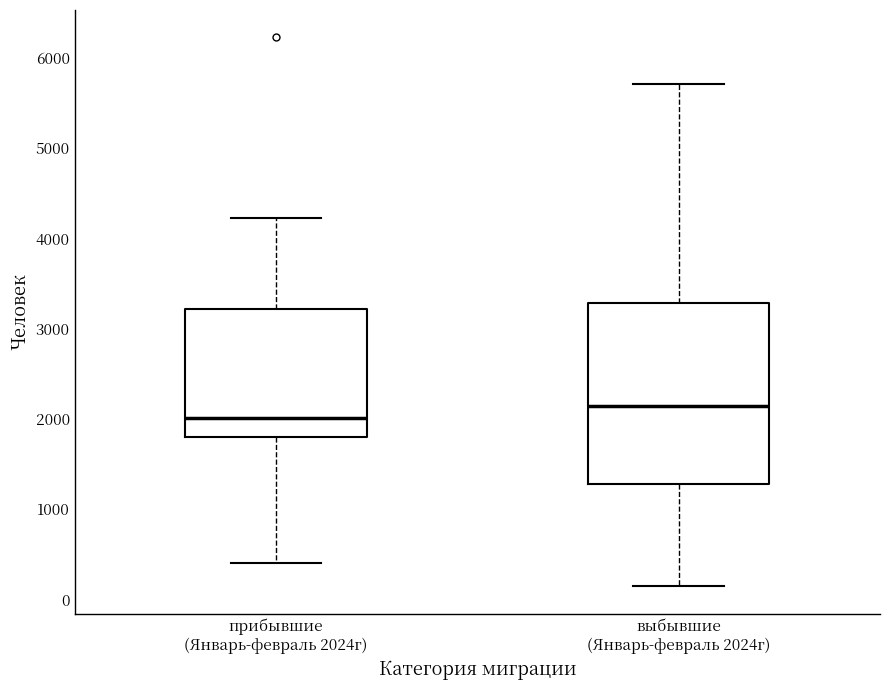

Reading left to right, transcribe this box plot: for each box, give where its median line is, the range the box spans, and where its two whiskers end, as read against the y-axis. The values are not printed on the chart, so give them approximately, as read against the axis.

прибывшие (Январь-февраль 2024г): median 2000, box 1800 to 3200, whiskers 400 to 4200
выбывшие (Январь-февраль 2024г): median 2100, box 1300 to 3300, whiskers 100 to 5700